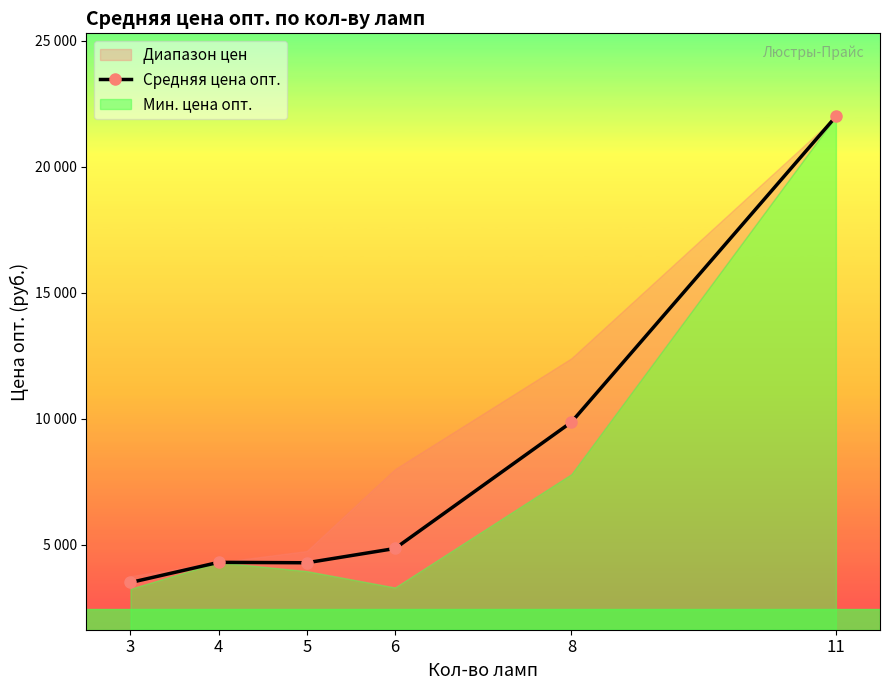

The value at 3 is 3500.0. True or false?

True